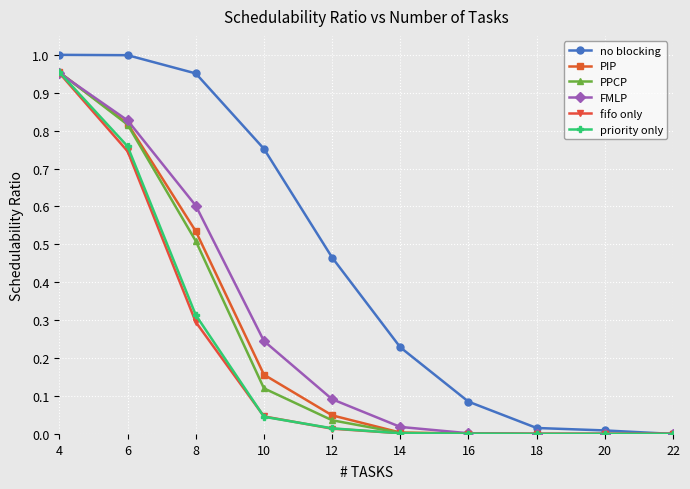

Is it true that PIP equals 0.0 at 16?

True